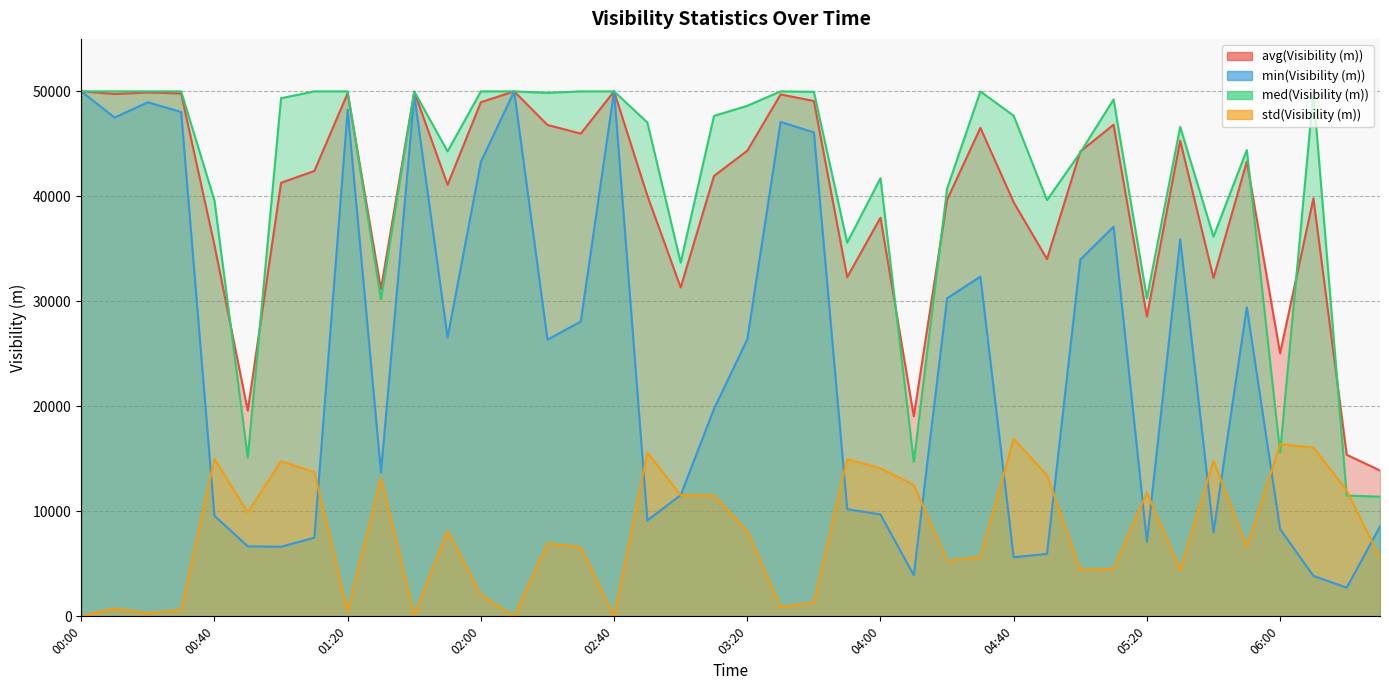

Reading left to right, list all the values displayed in this chart.

avg(Visibility (m)): 00:00=50000	00:10=49751	00:20=49896	00:30=49804	00:40=35349	00:50=19593	01:00=41296	01:10=42420	01:20=49826	01:30=31167	01:40=49966	01:50=41101	02:00=48971	02:10=50000	02:20=46804	02:30=45979	02:40=50000	02:50=40059	03:00=31324	03:10=41944	03:20=44346	03:30=49710	03:40=49084	03:50=32301	04:00=37968	04:10=19060	04:20=39676	04:30=46530	04:40=39434	04:50=34031	05:00=44276	05:10=46827	05:20=28554	05:30=45306	05:40=32224	05:50=43310	06:00=25052	06:10=39813	06:20=15389	06:30=13892
min(Visibility (m)): 00:00=50000	00:10=47510	00:20=48965	00:30=48039	00:40=9580	00:50=6667	01:00=6626	01:10=7496	01:20=48258	01:30=13713	01:40=49663	01:50=26557	02:00=43287	02:10=50000	02:20=26354	02:30=28074	02:40=50000	02:50=9136	03:00=11548	03:10=19752	03:20=26377	03:30=47095	03:40=46091	03:50=10209	04:00=9704	04:10=3913	04:20=30289	04:30=32360	04:40=5631	04:50=5945	05:00=33976	05:10=37111	05:20=7104	05:30=35911	05:40=8015	05:50=29444	06:00=8309	06:10=3854	06:20=2732	06:30=8568
med(Visibility (m)): 00:00=50000	00:10=50000	00:20=50000	00:30=50000	00:40=39610	00:50=15113	01:00=49348	01:10=50000	01:20=50000	01:30=30192	01:40=50000	01:50=44284	02:00=50000	02:10=50000	02:20=49856	02:30=50000	02:40=50000	02:50=47036	03:00=33682	03:10=47662	03:20=48624	03:30=50000	03:40=49959	03:50=35590	04:00=41736	04:10=14710	04:20=40736	04:30=50000	04:40=47678	04:50=39640	05:00=44175	05:10=49234	05:20=30294	05:30=46620	05:40=36164	05:50=44410	06:00=15620	06:10=49924	06:20=11500	06:30=11402
std(Visibility (m)): 00:00=0	00:10=747	00:20=310	00:30=588	00:40=14991	00:50=9896	01:00=14774	01:10=13723	01:20=523	01:30=13158	01:40=101	01:50=8170	02:00=2074	02:10=0	02:20=6957	02:30=6562	02:40=0	02:50=15599	03:00=11540	03:10=11510	03:20=8129	03:30=872	03:40=1335	03:50=14980	04:00=14089	04:10=12524	04:20=5305	04:30=5653	04:40=16901	04:50=13439	05:00=4447	05:10=4533	05:20=11783	05:30=4447	05:40=14809	05:50=6601	06:00=16409	06:10=16072	06:20=11995	06:30=5572